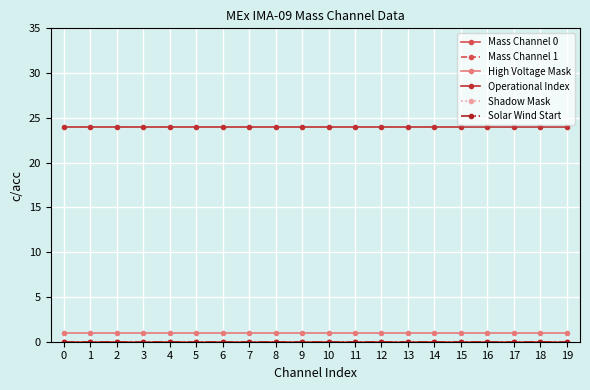

True or false: Mass Channel 0 has a value of 0 at 17.

True